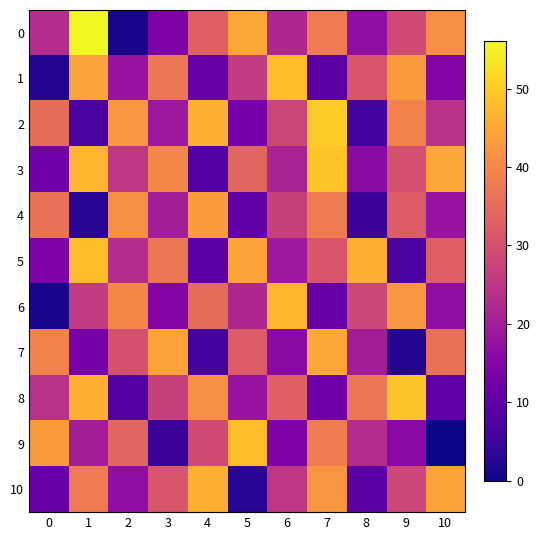

What is the spread (max minus min) of values at 7?

41